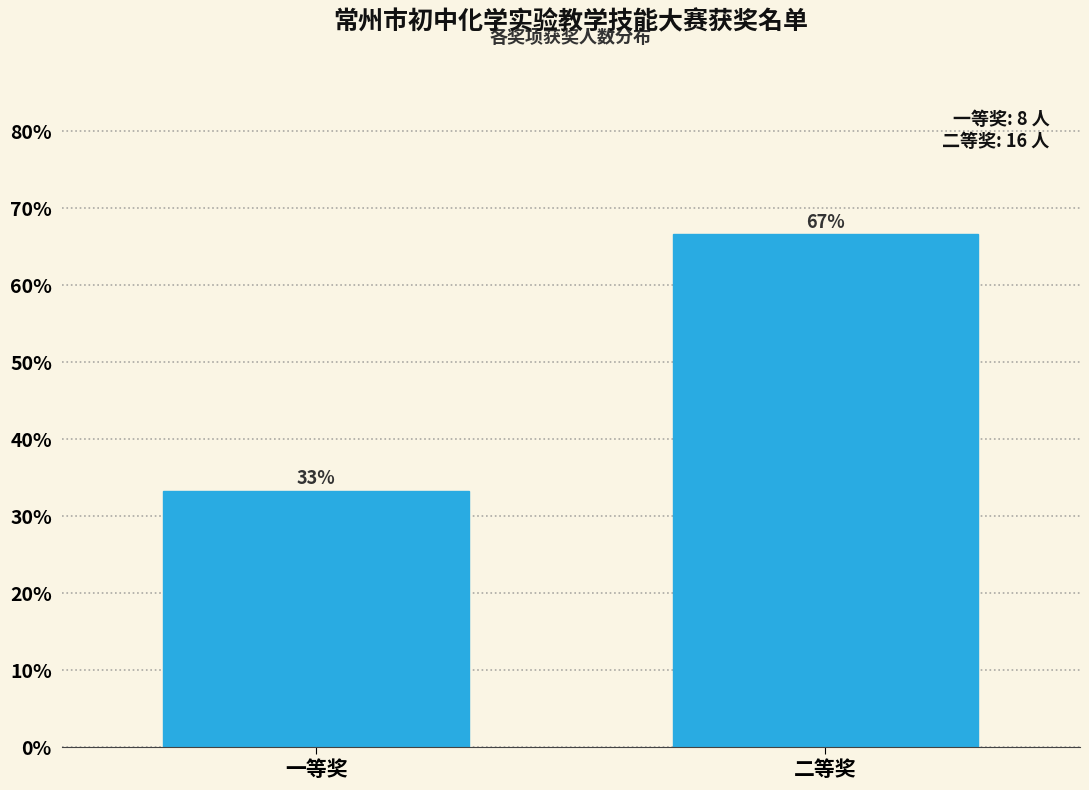

What is the ratio of the value at 二等奖 to the value at 一等奖?

2.0